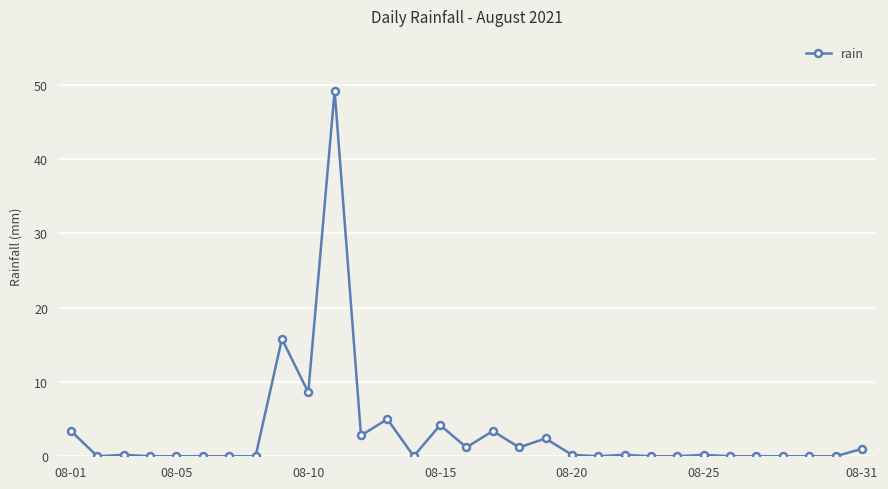

What is the maximum value shown in the chart?

49.2